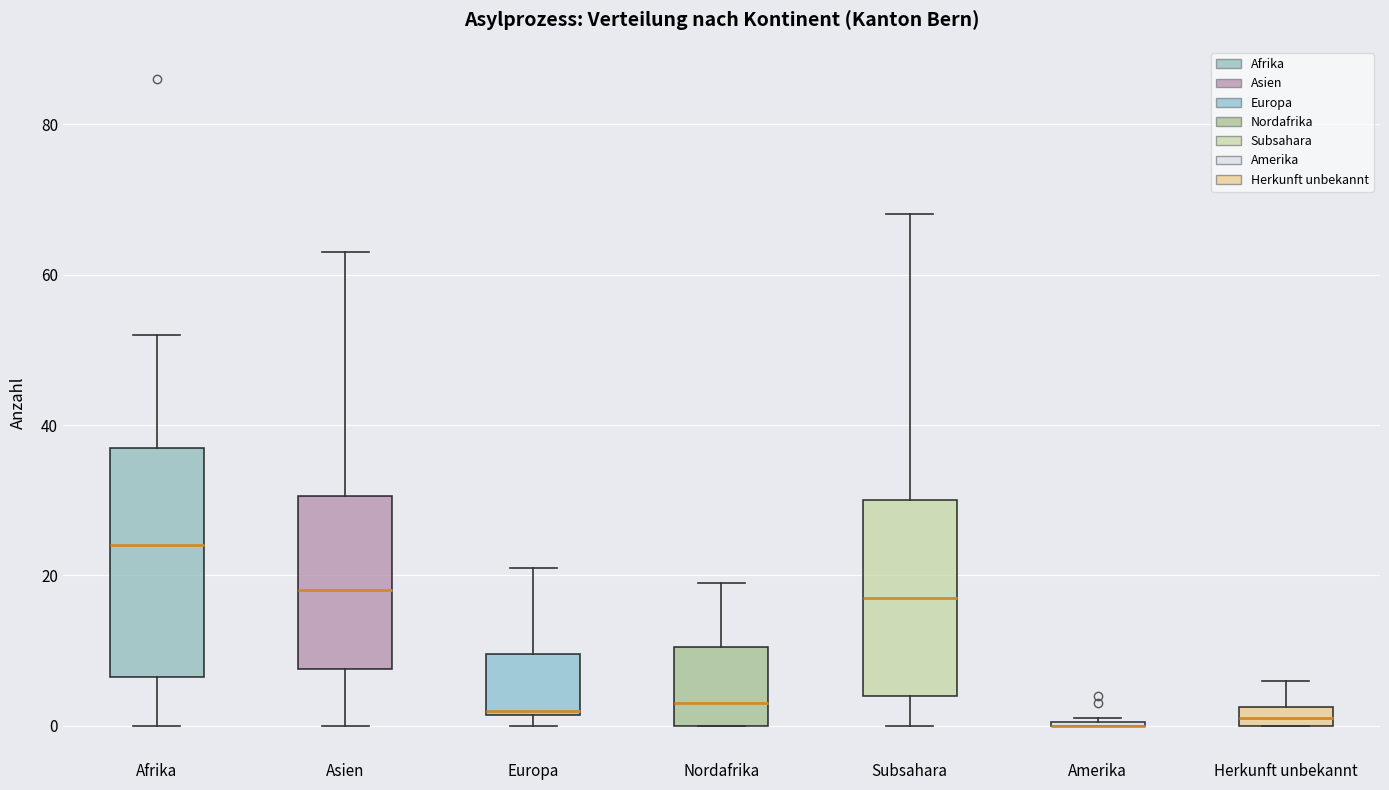

Comparing the boxes themselves (not the whiskers), which one is the tallest?

Afrika